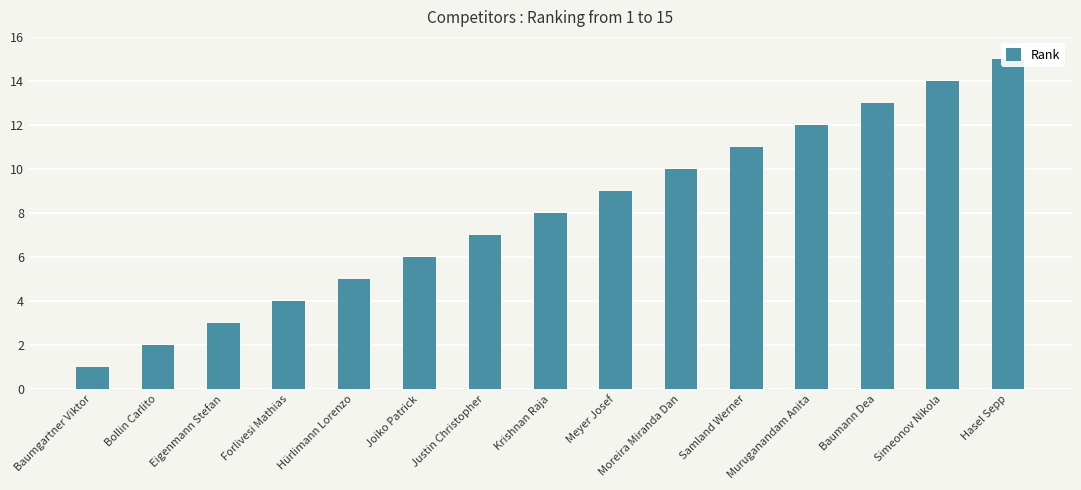

Rank the categories by value from lowest to highest.

Baumgartner Viktor, Bollin Carlito, Eigenmann Stefan, Forlivesi Mathias, Hürlimann Lorenzo, Joiko Patrick, Justin Christopher, Krishnan Raja, Meyer Josef, Moreira Miranda Dan, Samland Werner, Muruganandam Anita, Baumann Dea, Simeonov Nikola, Hasel Sepp